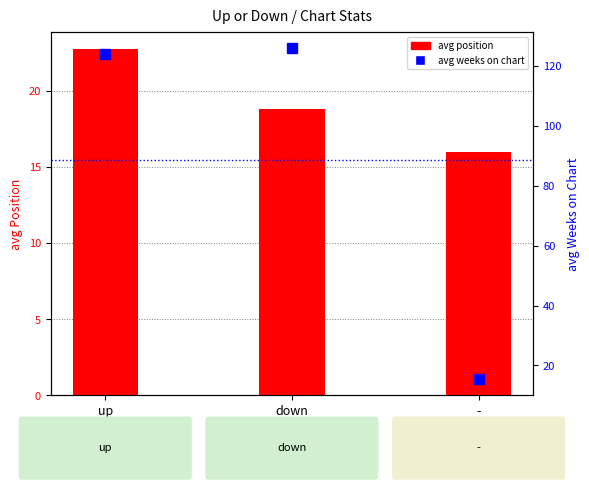

What is the value of the avg weeks on chart bar at the 2nd from the left?

125.9